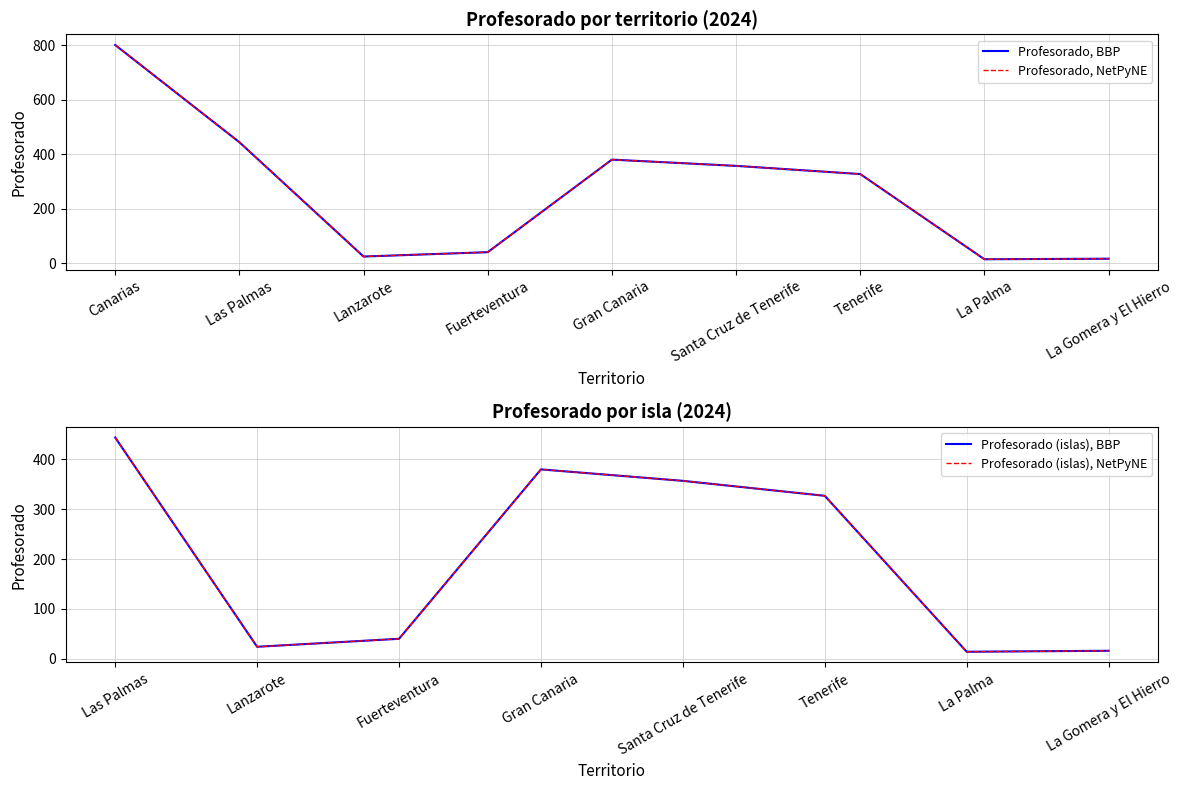

What is the value of the 4th point from the left?

40